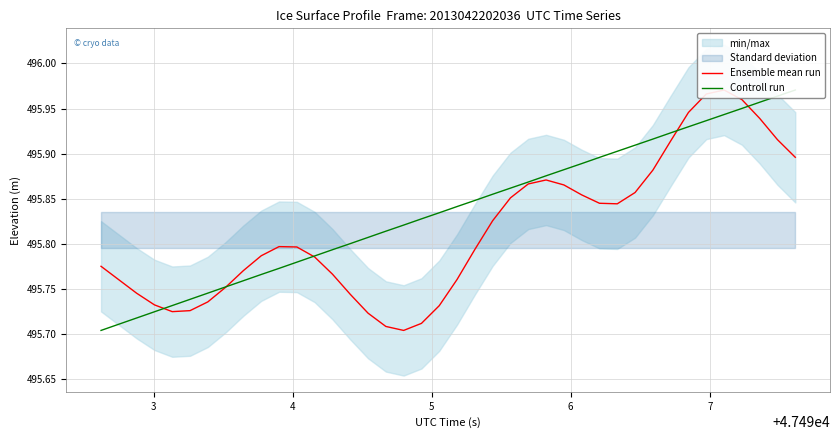

True or false: Controll run has more than 2 points higher than both neighbors.

False